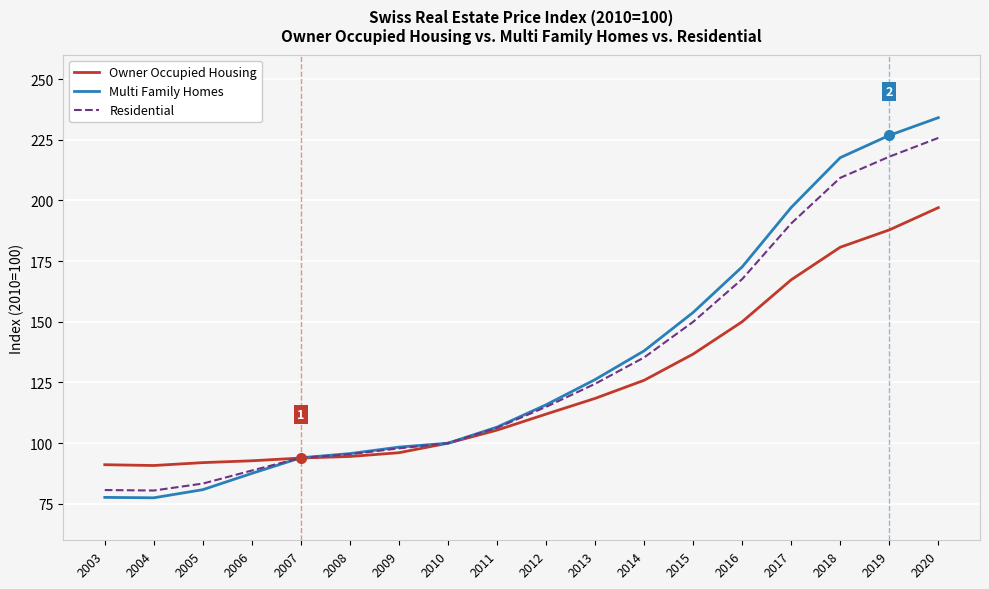

What are all the series names shown in the legend?

Owner Occupied Housing, Multi Family Homes, Residential